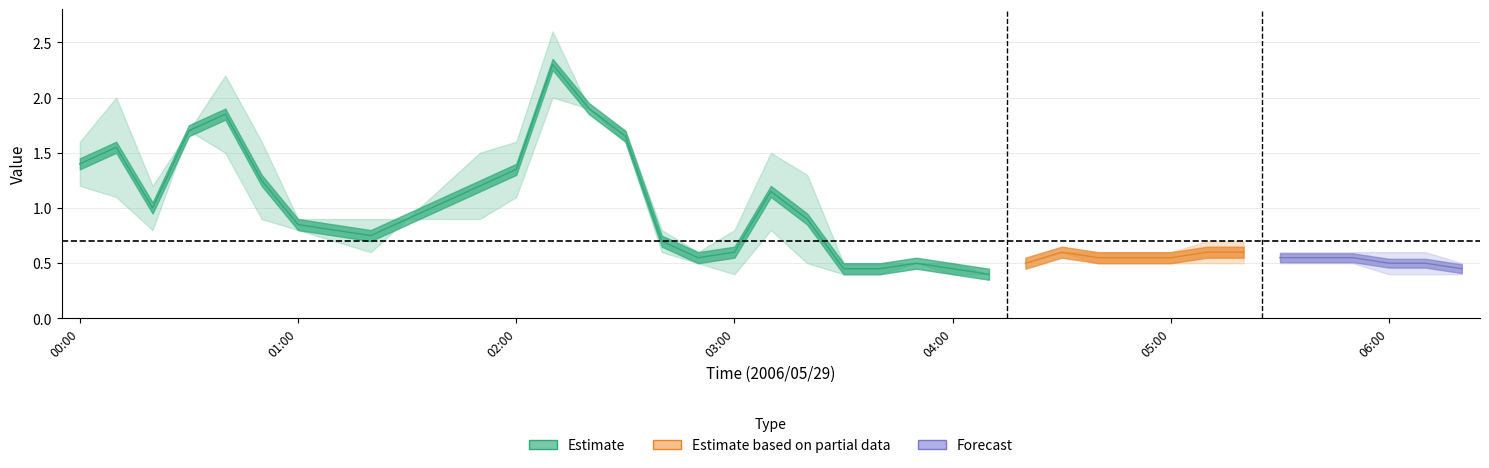

What position from the right is 02:10?

26